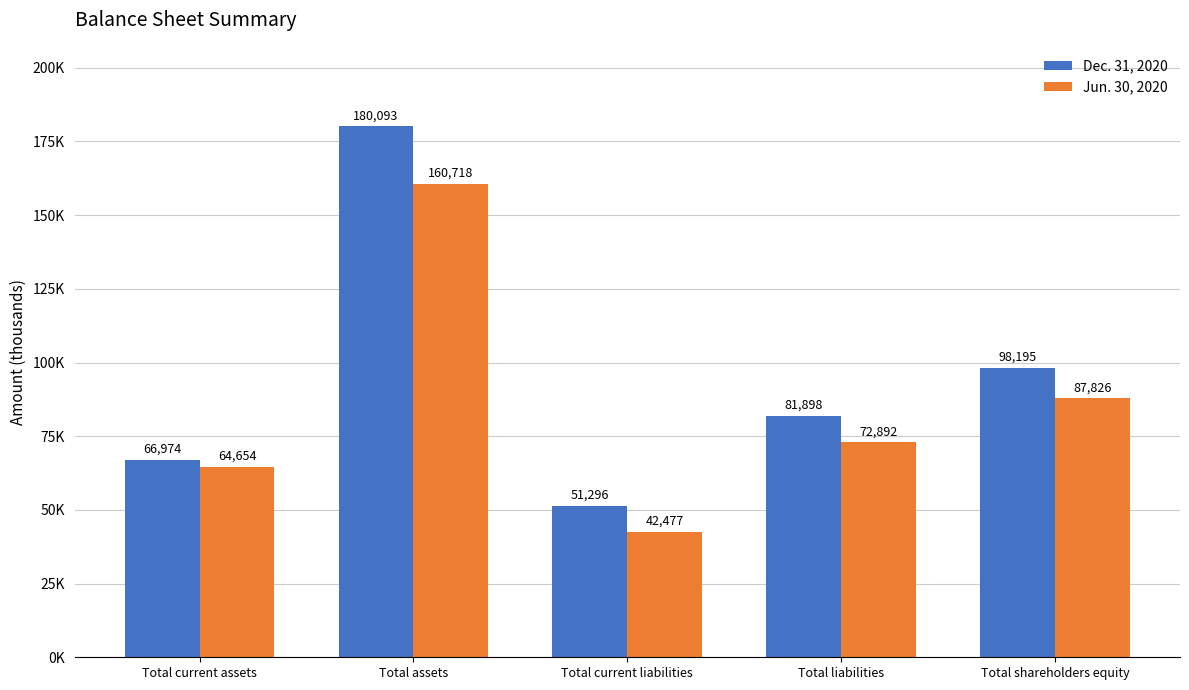

At which category does the chart reach its minimum across all series?

Total current liabilities